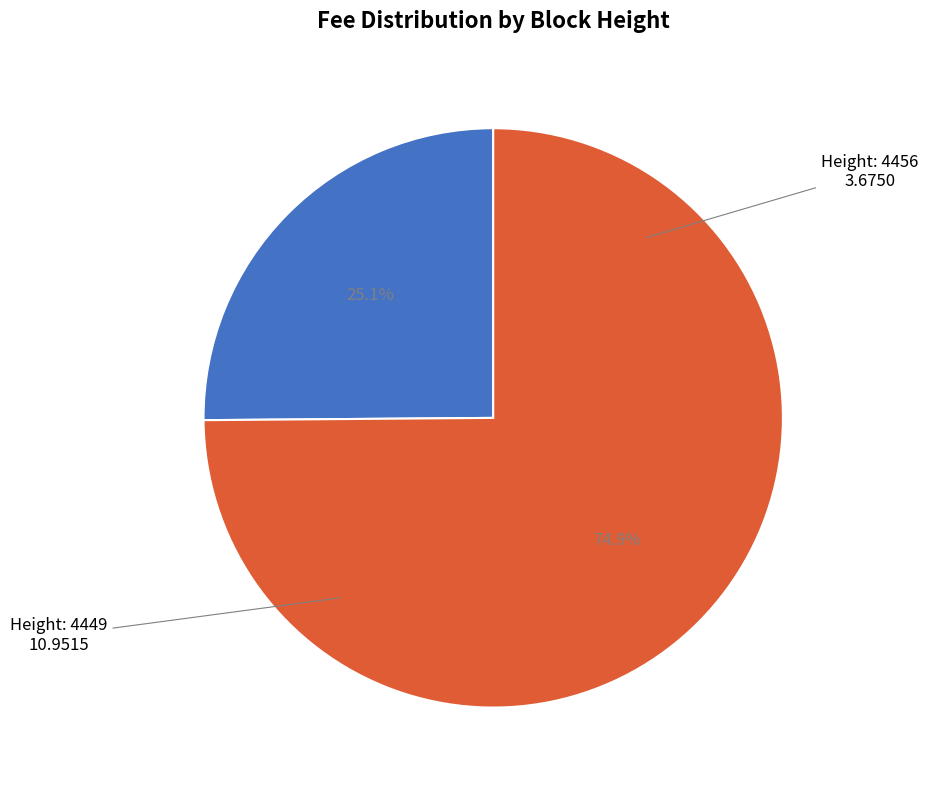

What is the ratio of the value at Height: 4456 to the value at Height: 4449?

0.3